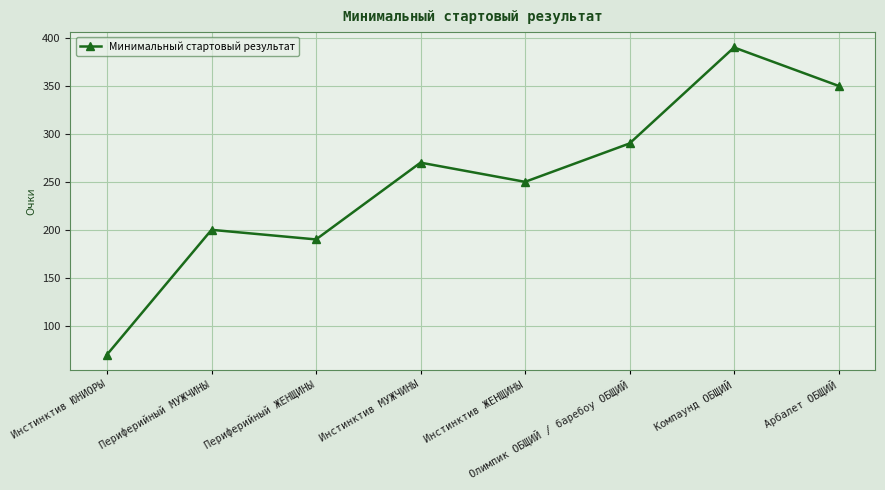

Reading left to right, what are all the values shown in this chart?

Инстинктив ЮНИОРЫ=70	Периферийный МУЖЧИНЫ=200	Периферийный ЖЕНЩИНЫ=190	Инстинктив МУЖЧИНЫ=270	Инстинктив ЖЕНЩИНЫ=250	Олимпик ОБЩИЙ / баребоу ОБЩИЙ=290	Компаунд ОБЩИЙ=390	Арбалет ОБЩИЙ=350